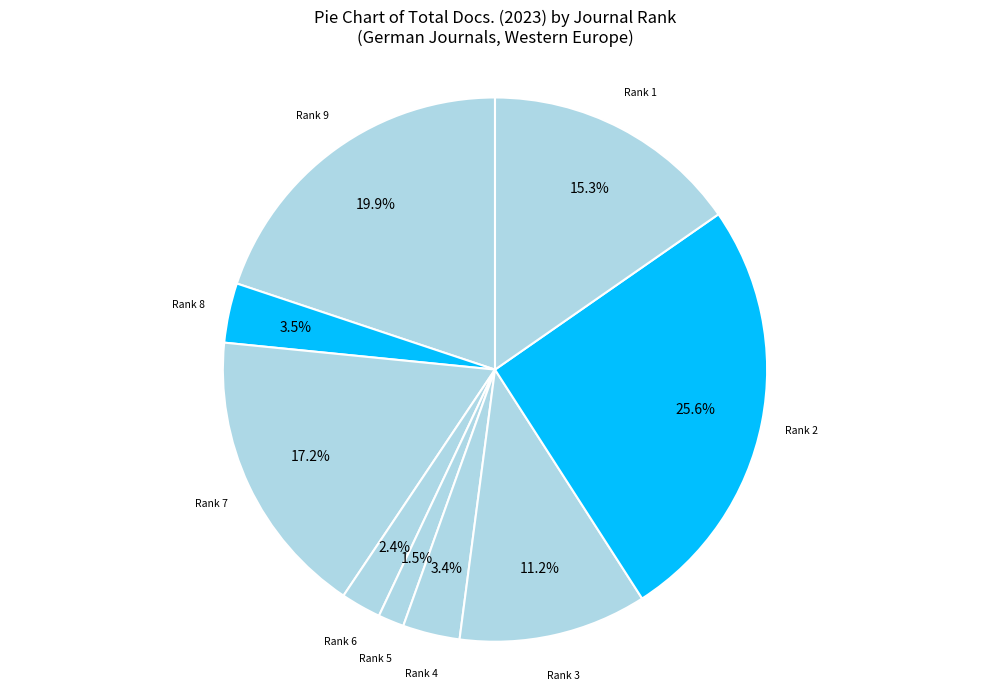

What percentage do Rank 9 and Rank 2 together represent?

45.5%